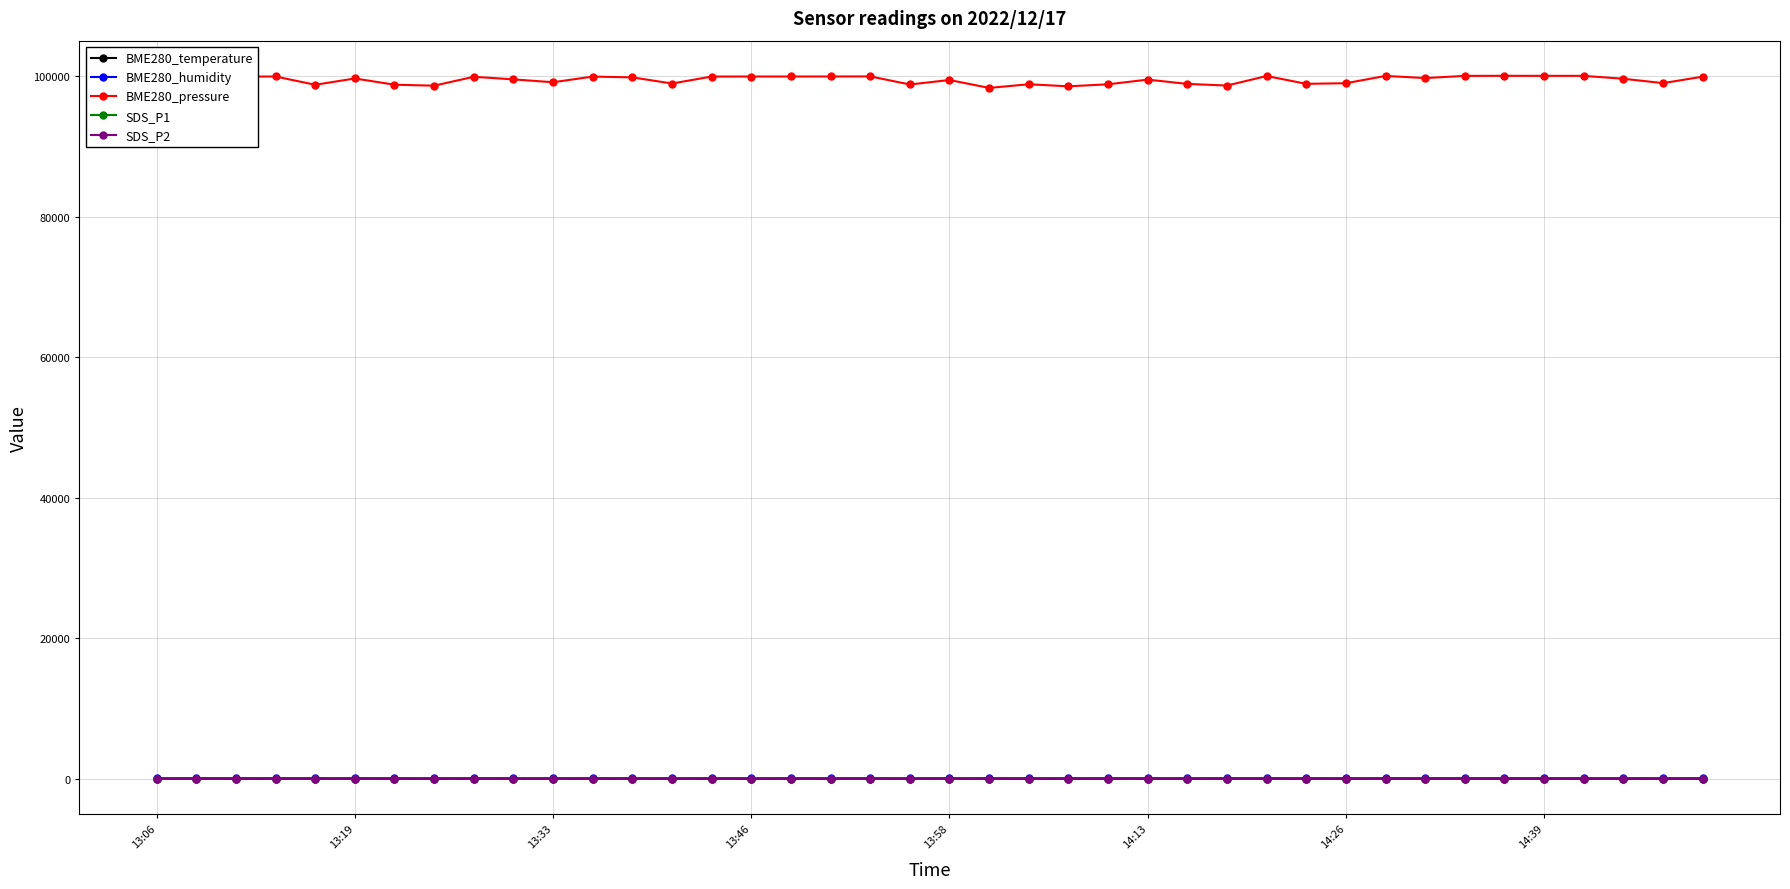

Which series has the widest spread of values?

BME280_pressure